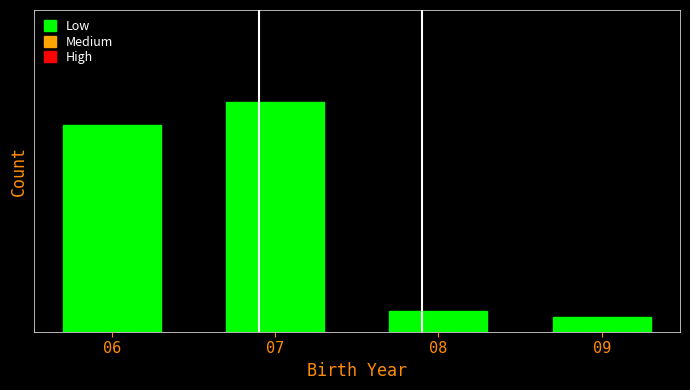

Are the bars horizontal?

No